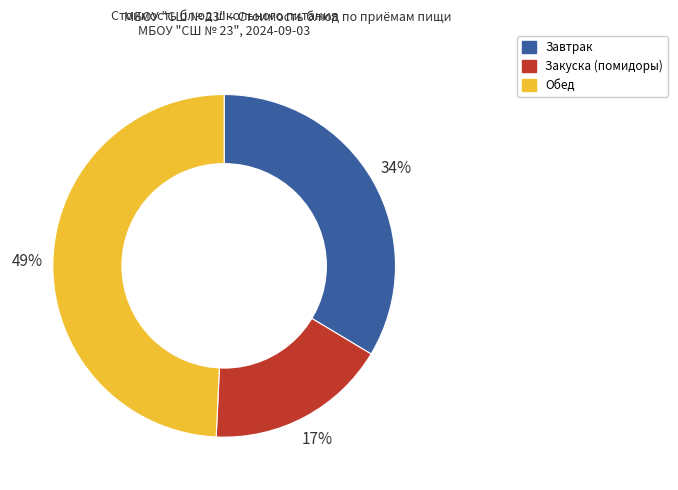

To the nearest percent, what is the average slice percentage?

33%